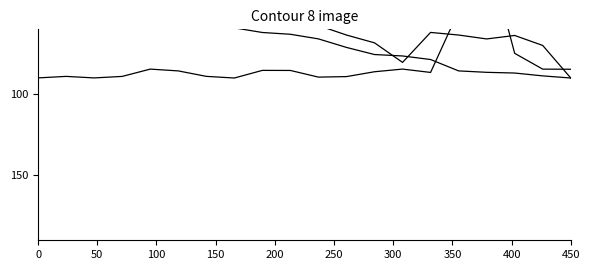

True or false: Rkg 2 p. has more than 0 interior local peaks.

True